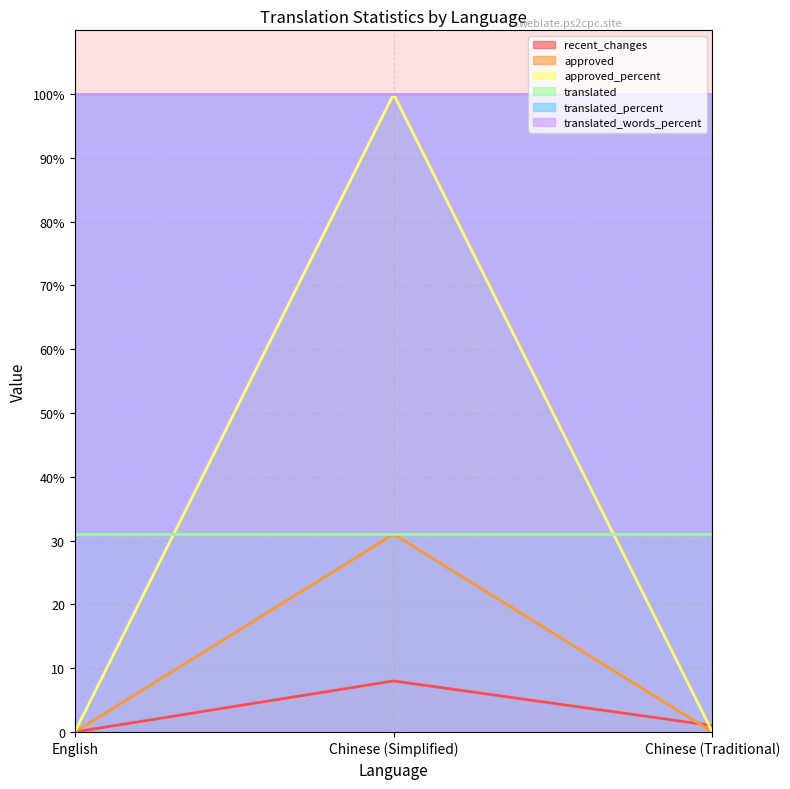

What is the sum of the approved_percent values at Chinese (Traditional) and Chinese (Simplified)?

100